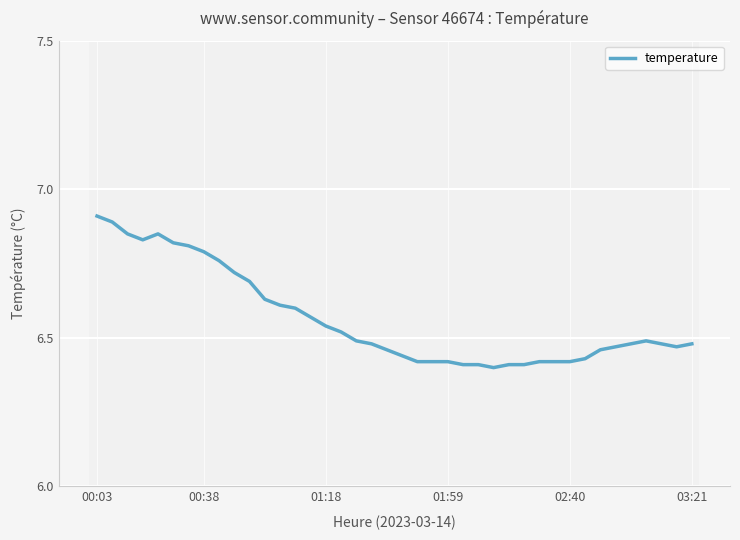

What is the maximum value shown in the chart?

6.9